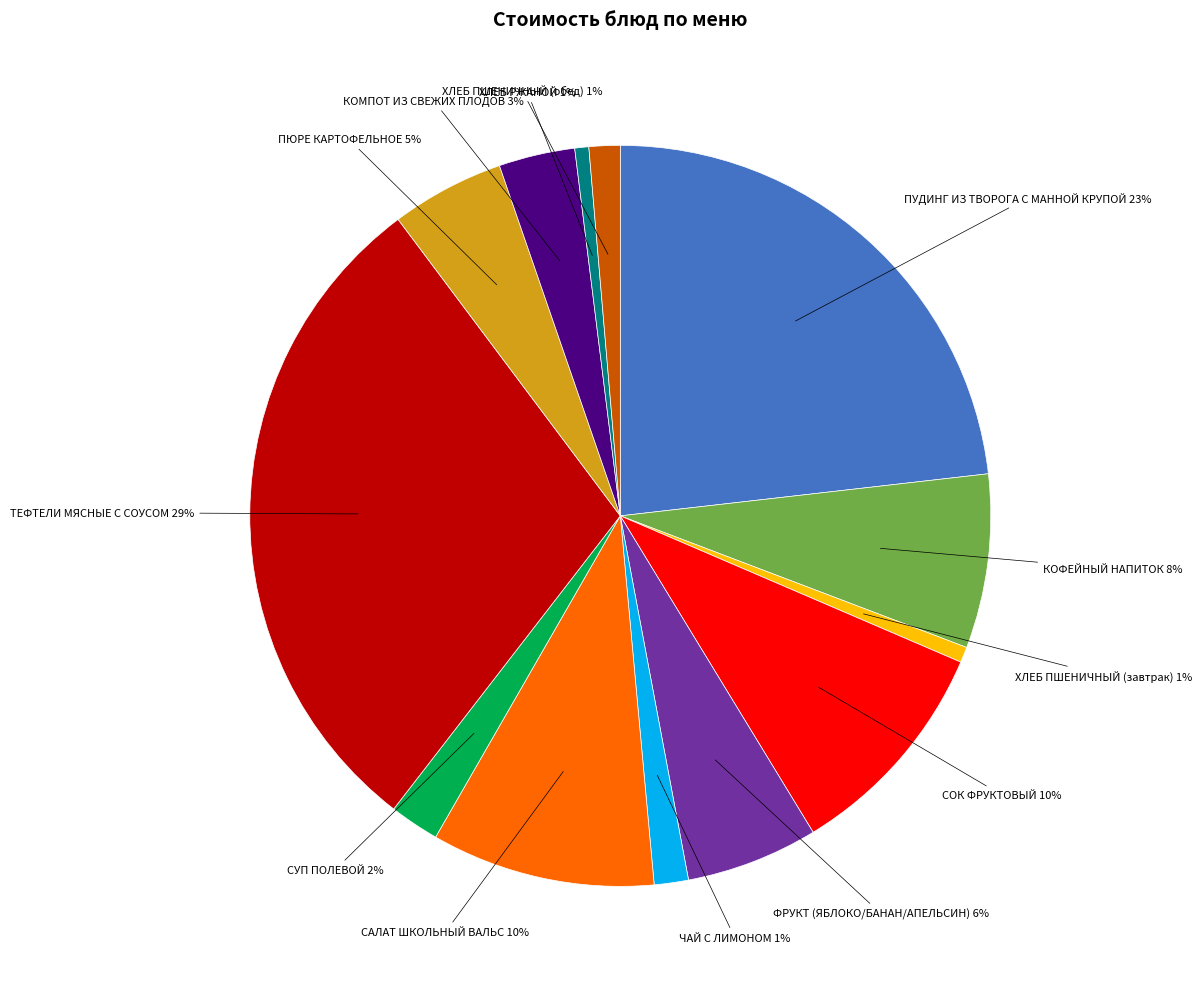

Is КОФЕЙНЫЙ НАПИТОК the majority of the pie?

No